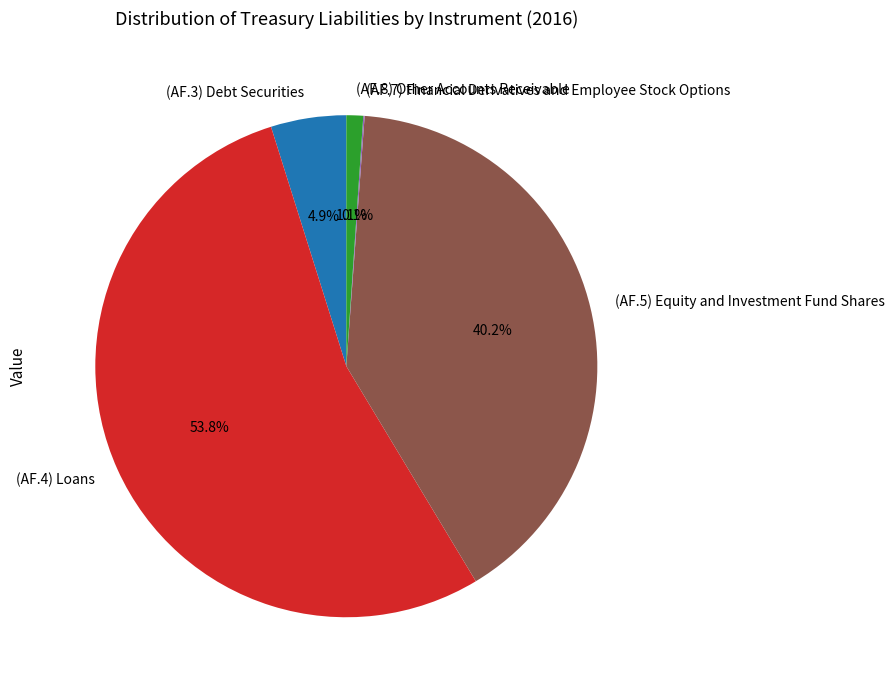

Does any single category account for the majority?

Yes